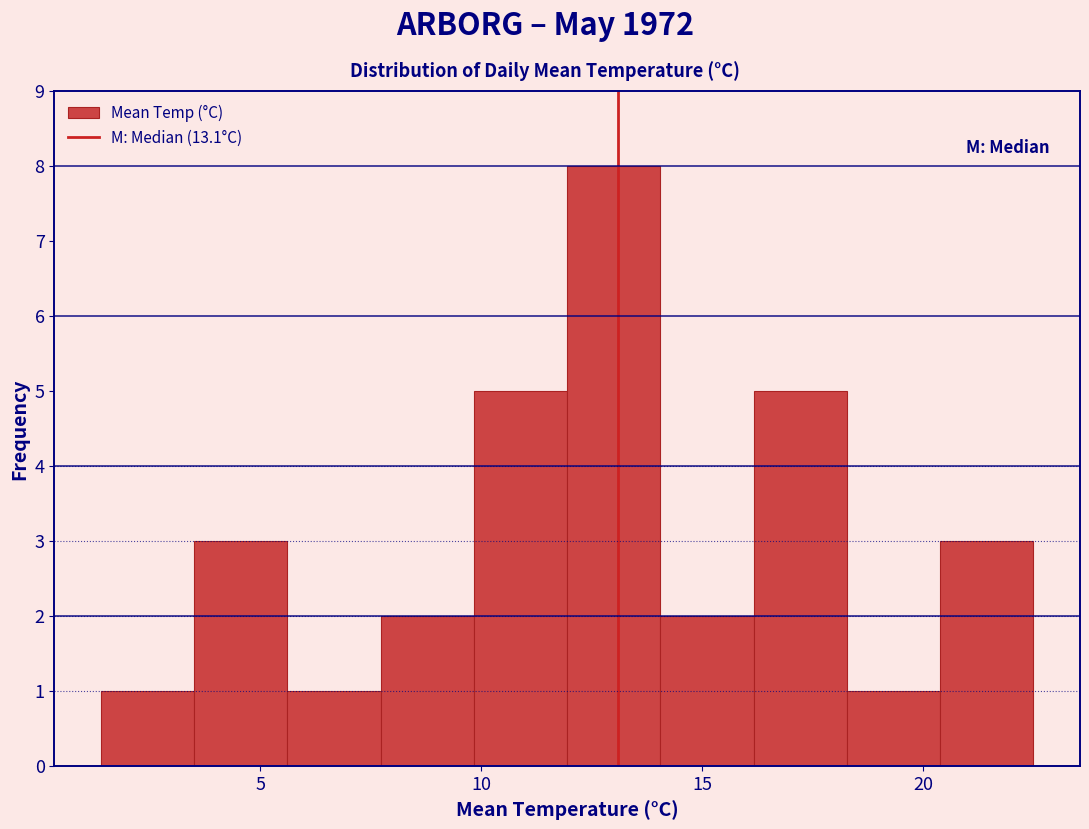

Over which range of the x-axis is the bar tallest?

12.0 to 14.0